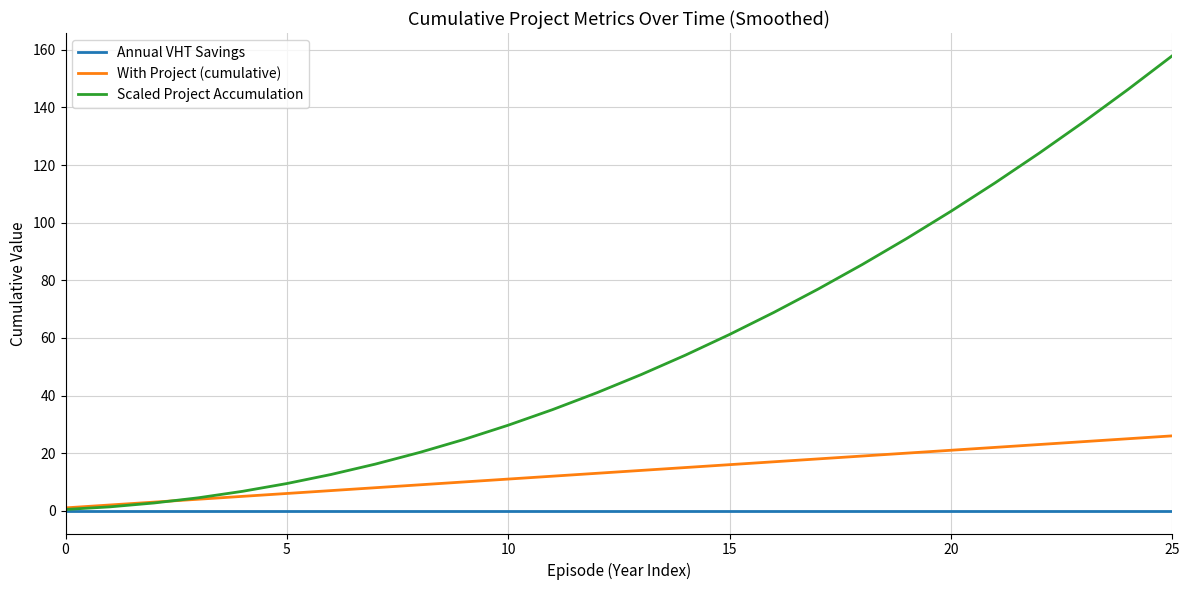

List the series in order of their peak value, lowest first.

Annual VHT Savings, With Project (cumulative), Scaled Project Accumulation